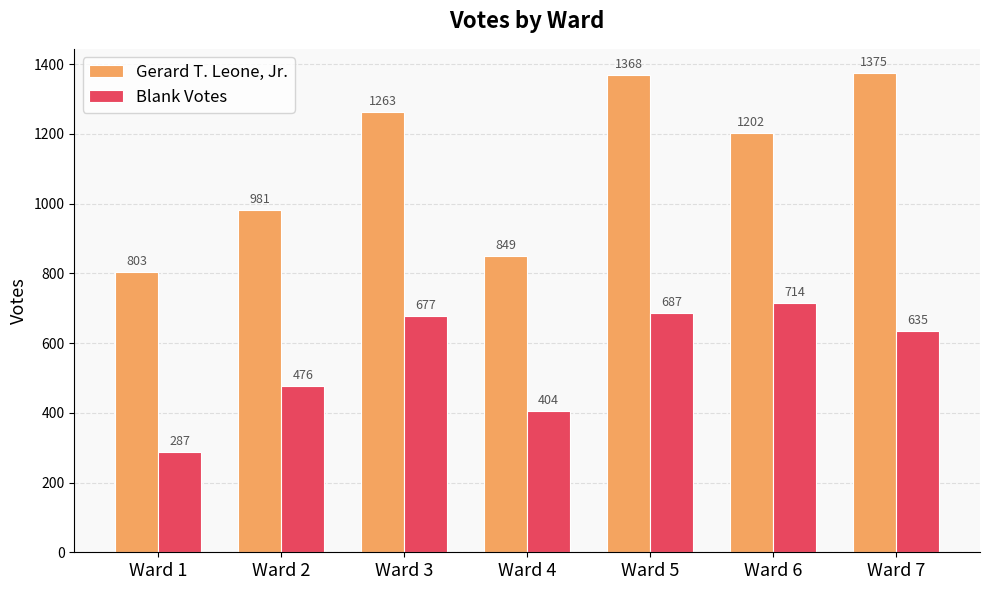

What is the spread (max minus min) of values at Ward 5?

681